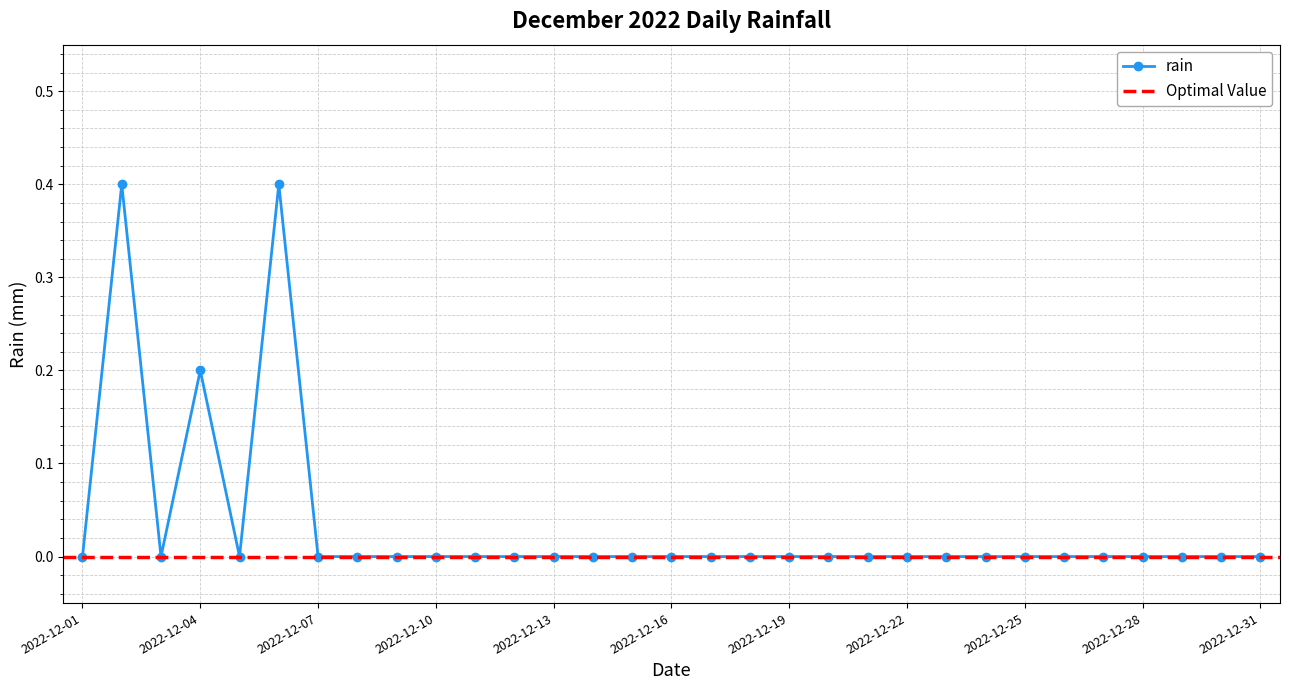

Reading right to left, list all the values displayed in this chart.

0.0	0.0	0.0	0.0	0.0	0.0	0.0	0.0	0.0	0.0	0.0	0.0	0.0	0.0	0.0	0.0	0.0	0.0	0.0	0.0	0.0	0.0	0.0	0.0	0.0	0.4	0.0	0.2	0.0	0.4	0.0